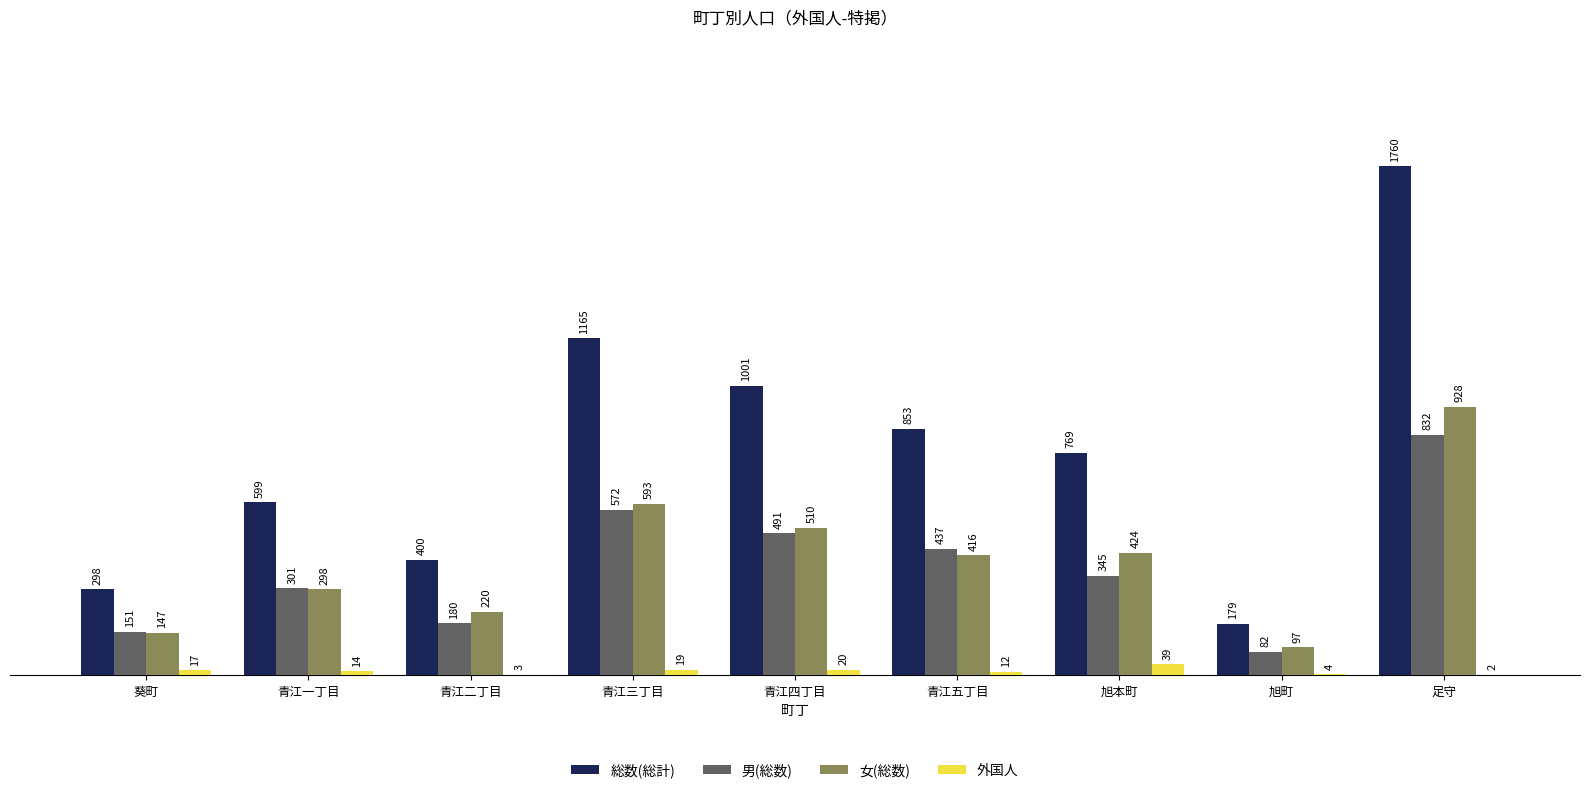

What is the sum of the 総数(総計) values at 足守 and 青江三丁目?

2925